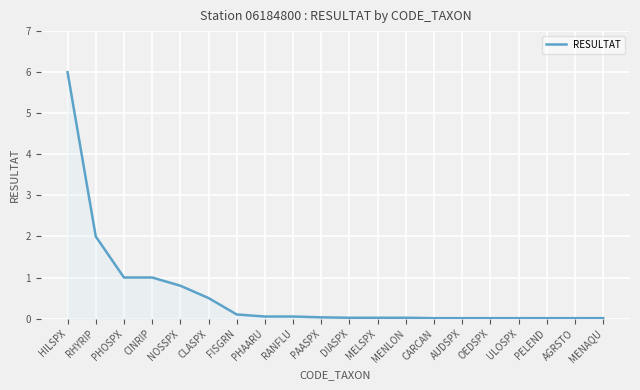

Does the chart display data point markers on the line(s)?

No